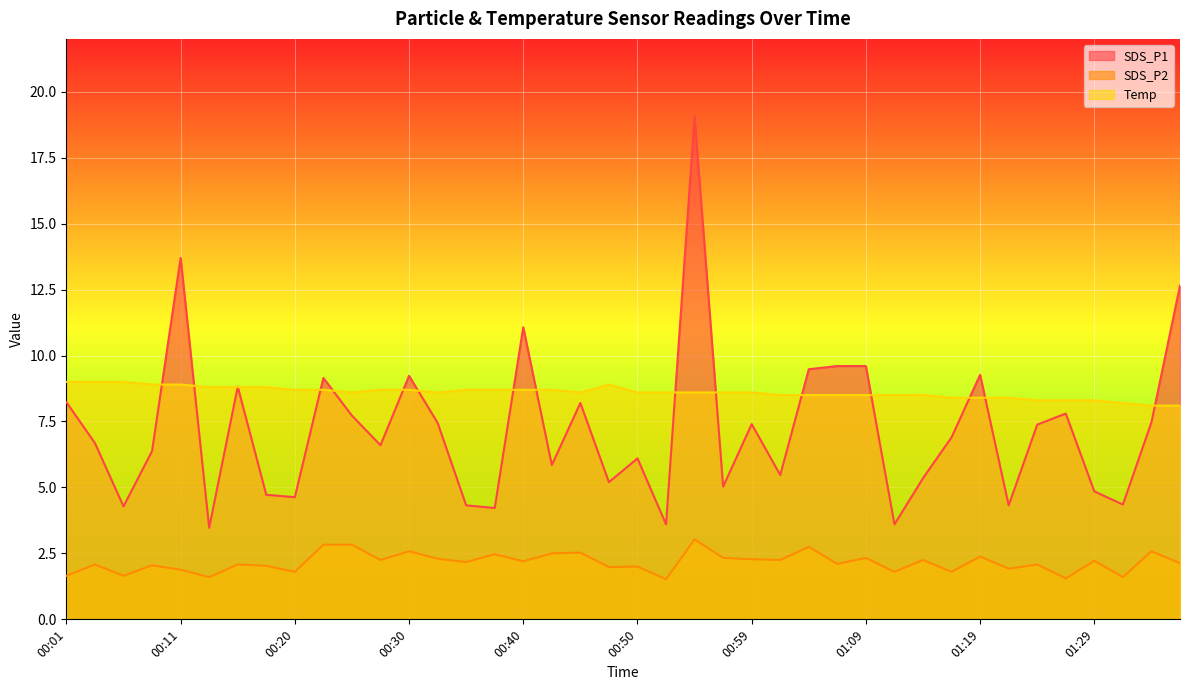

What are all the series names shown in the legend?

SDS_P1, SDS_P2, Temp